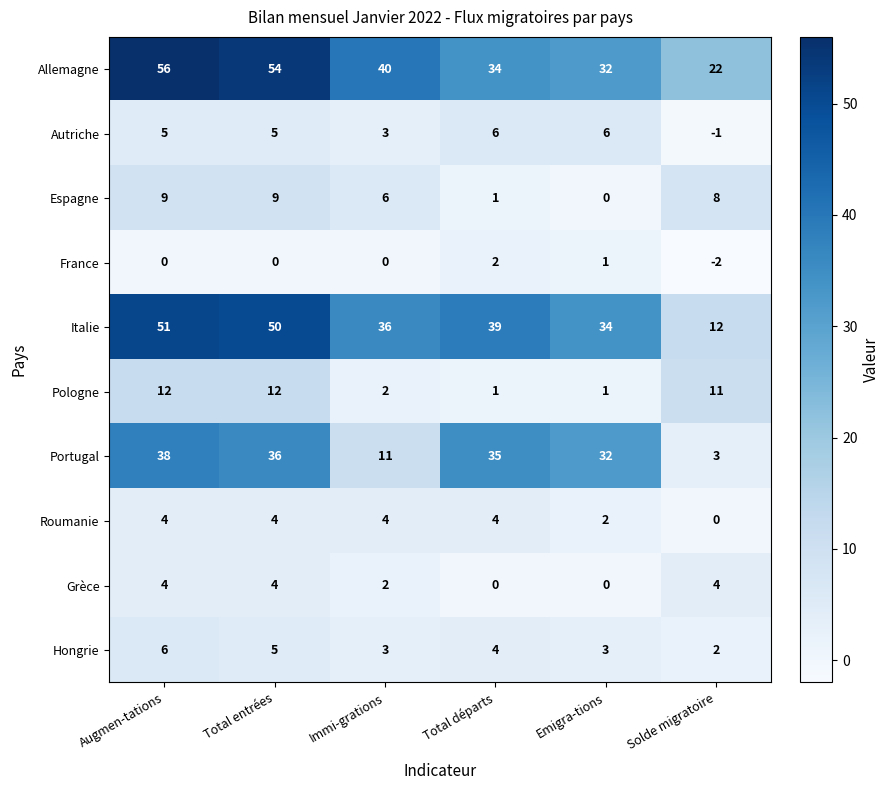

What is the average value of the Portugal series?

26